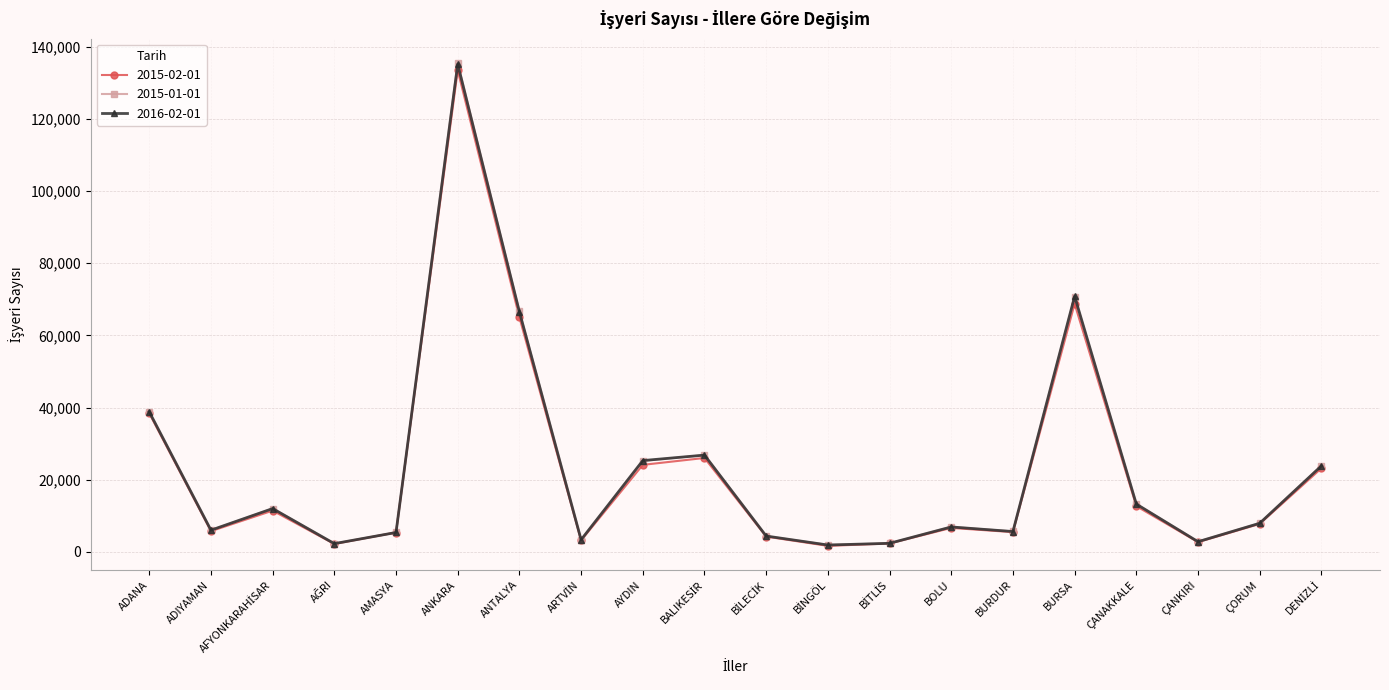

What is the approximate value of 2016-02-01 at ANKARA?

135134